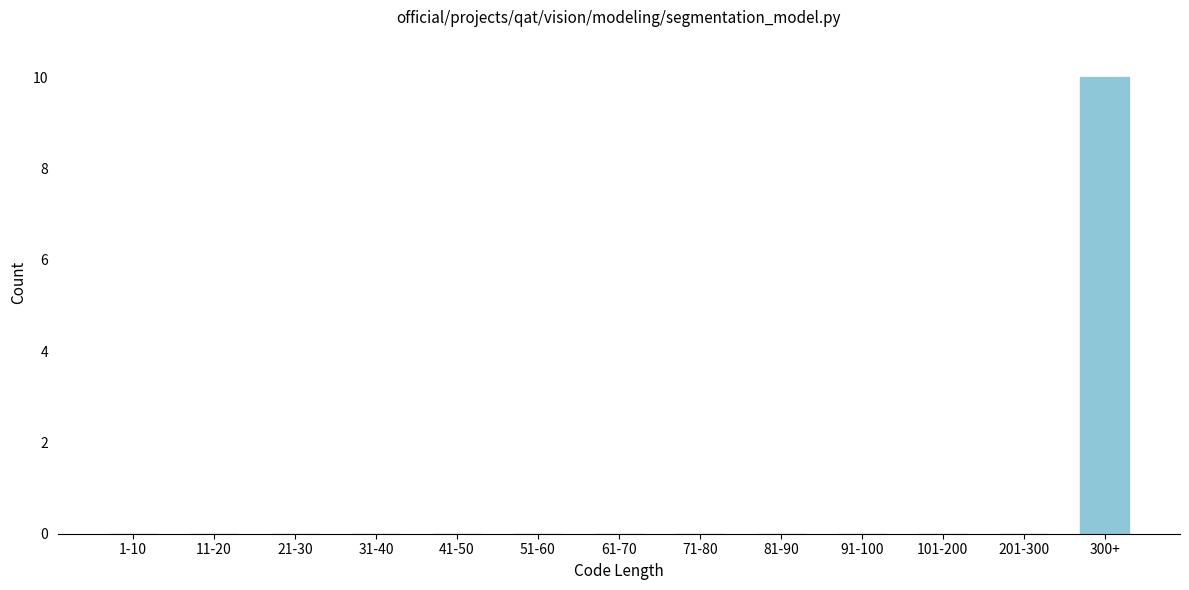

Reading right to left, list all the values displayed in this chart.

300+=10	201-300=0	101-200=0	91-100=0	81-90=0	71-80=0	61-70=0	51-60=0	41-50=0	31-40=0	21-30=0	11-20=0	1-10=0